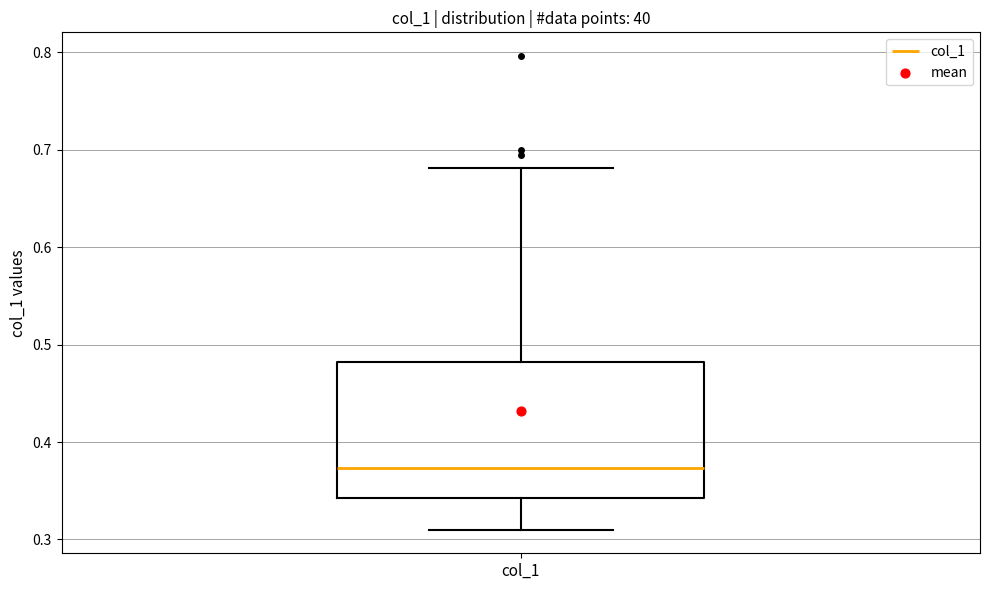

Where is the lower edge of the box for col_1 on the y-axis? The values are not printed on the chart, so give them approximately, as read against the axis.

0.34